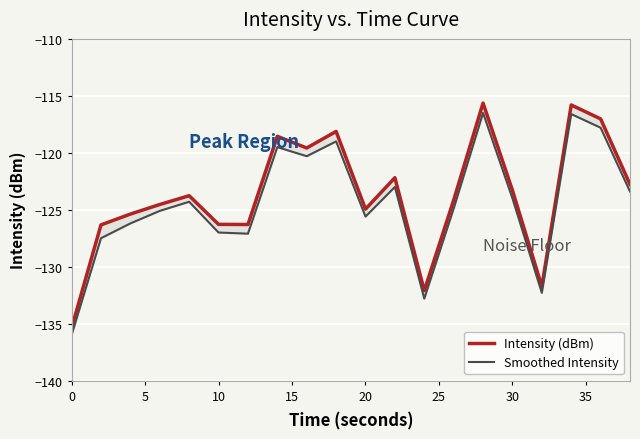

True or false: Smoothed Intensity and Intensity (dBm) intersect in this chart.

False